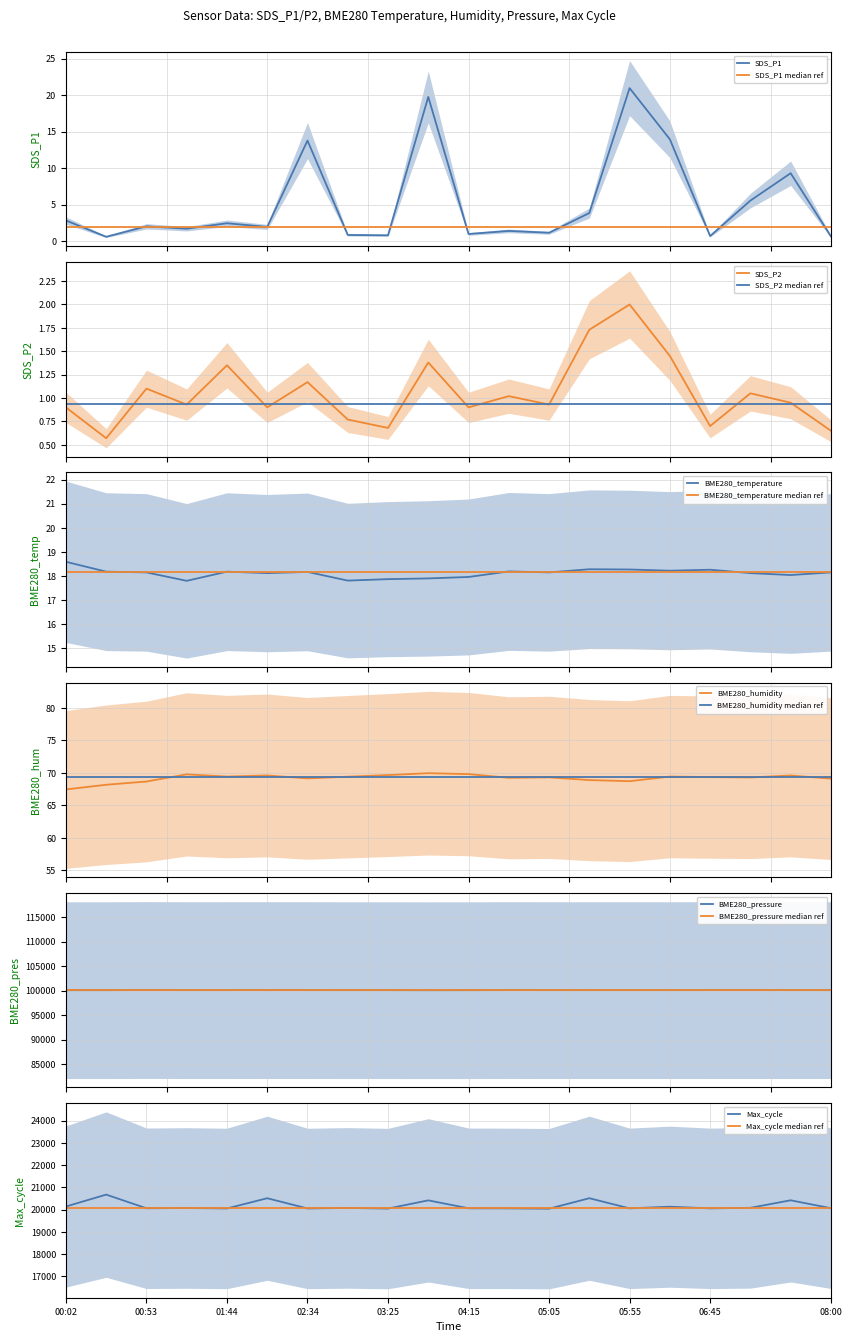

Does the chart display data point markers on the line(s)?

No